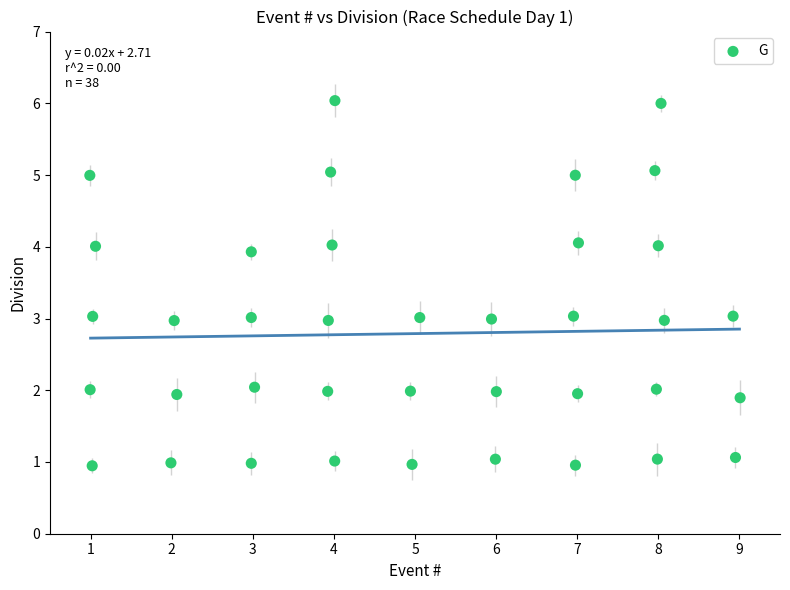

What is the range of Y values (max minus min)?

5.1